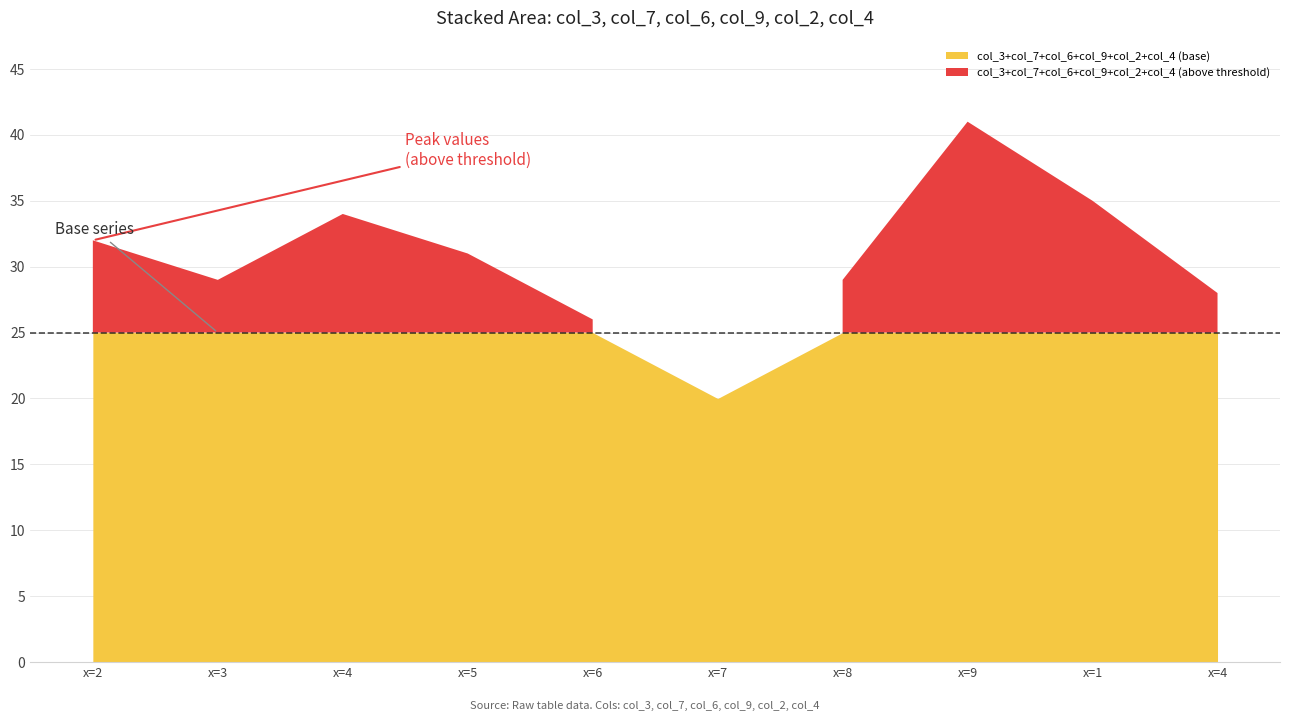

Is the value of col_6 at 4 greater than the value of col_2 at 7?

No